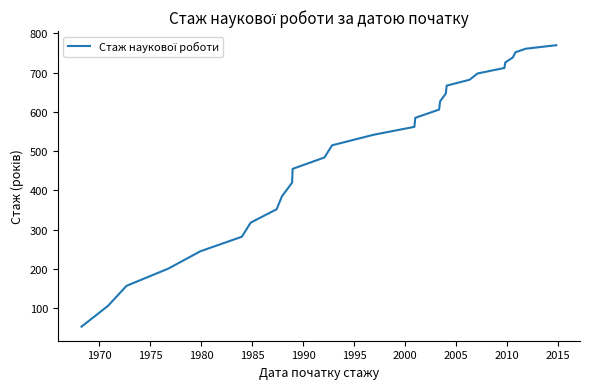

Does the chart have visible grid lines?

No